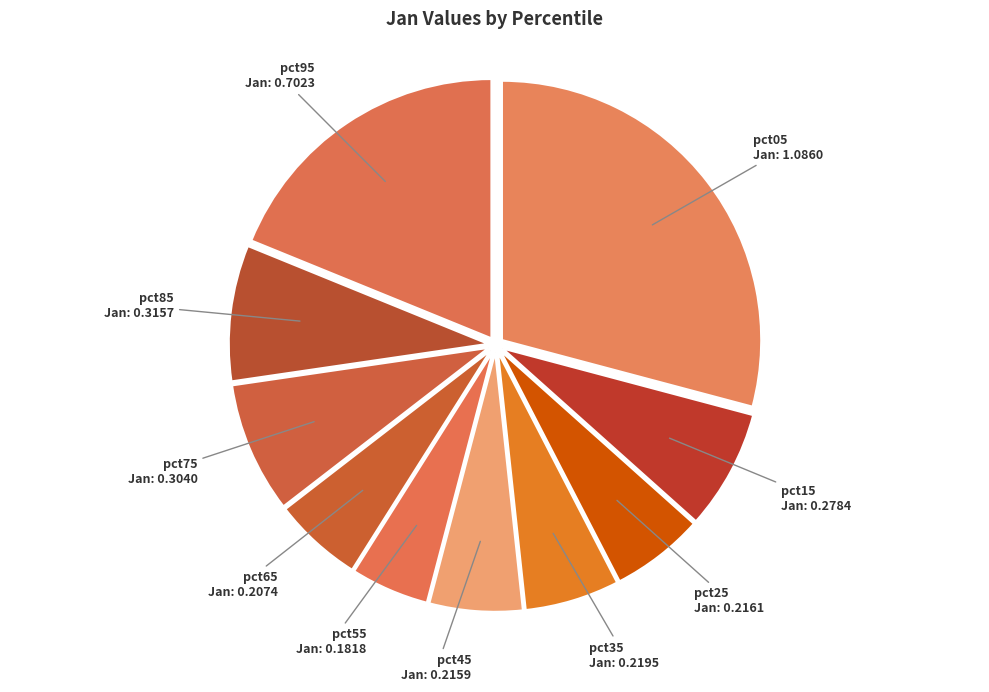

Count the number of slices in the pie.

10